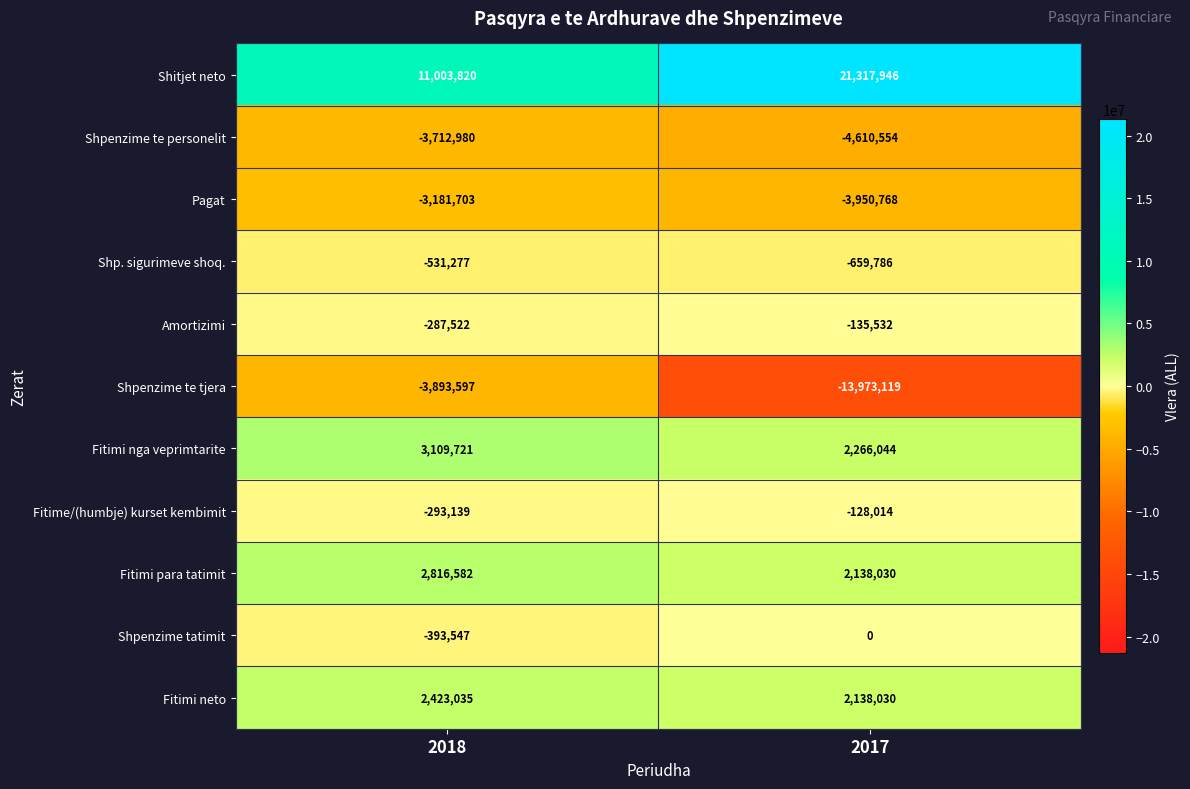

Which category has the lowest value in the Fitimi neto series?

2017